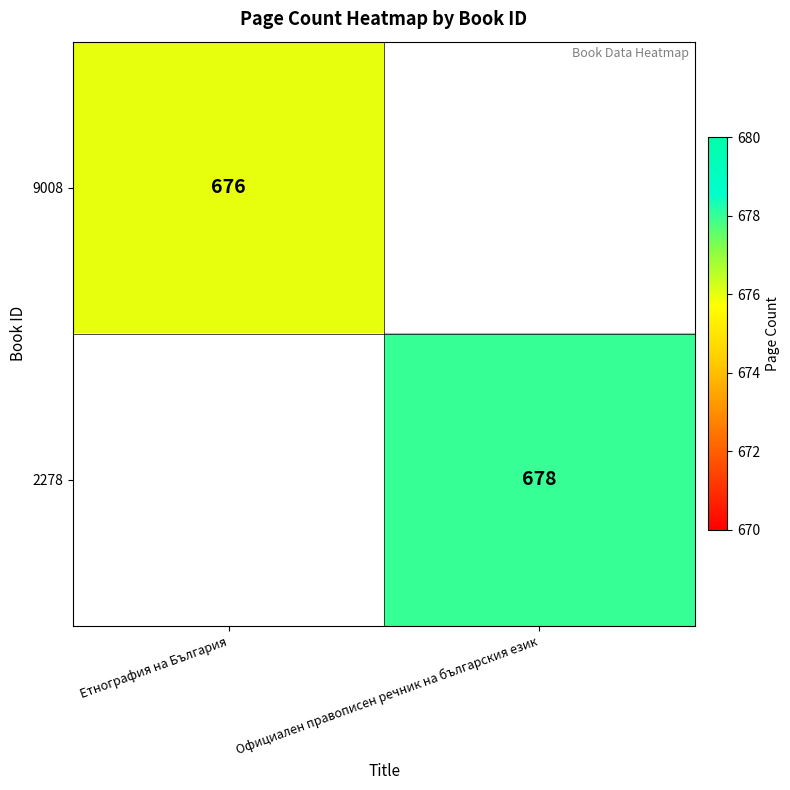

The 2278 series shows 1012 at Официален правописен речник на българския език. True or false?

False